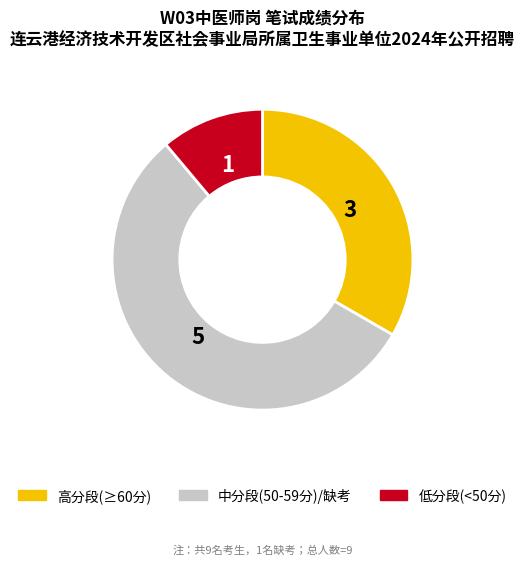

Does any single category account for the majority?

Yes